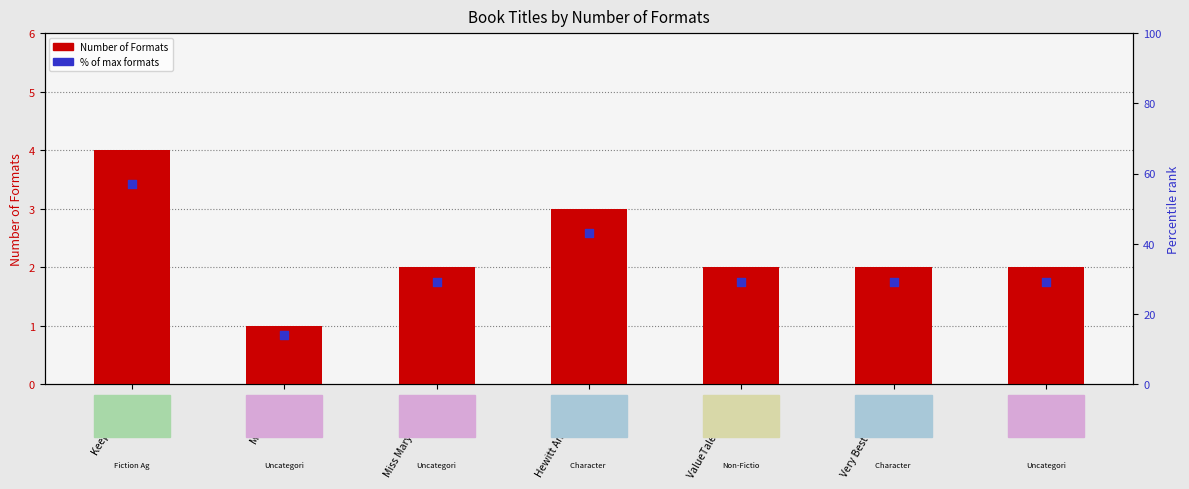

What is the total value across all series at Music Is . . .?

15